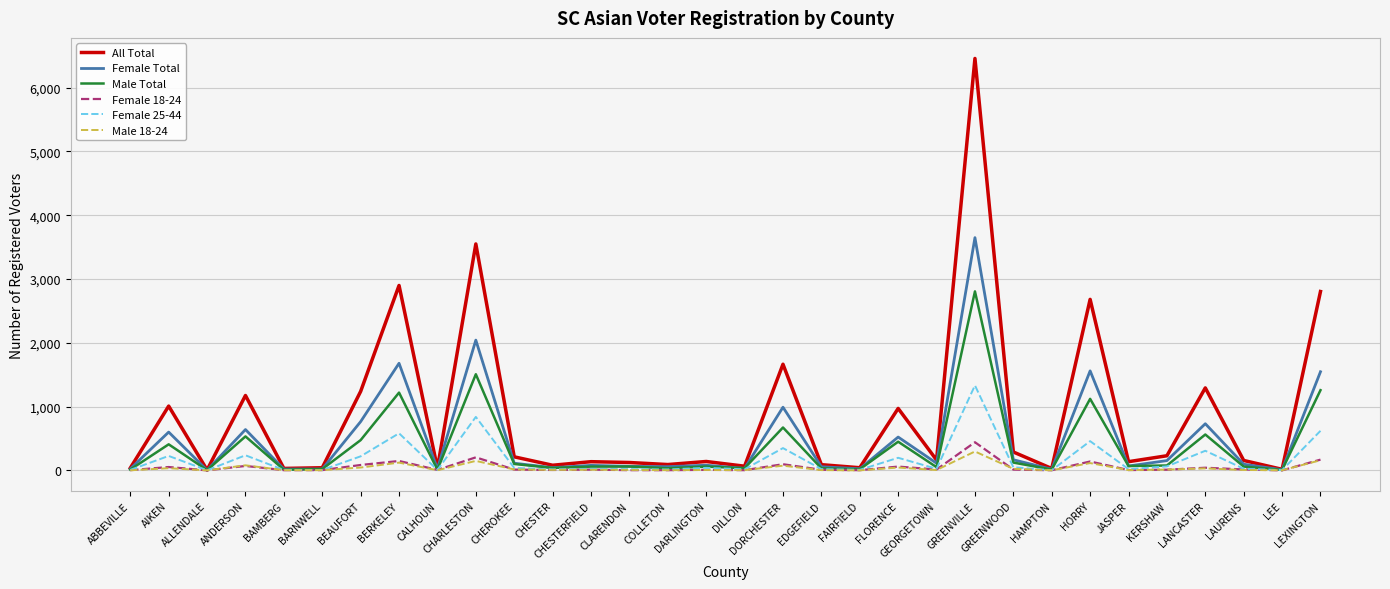

Which series has the largest total across all categories?

All Total